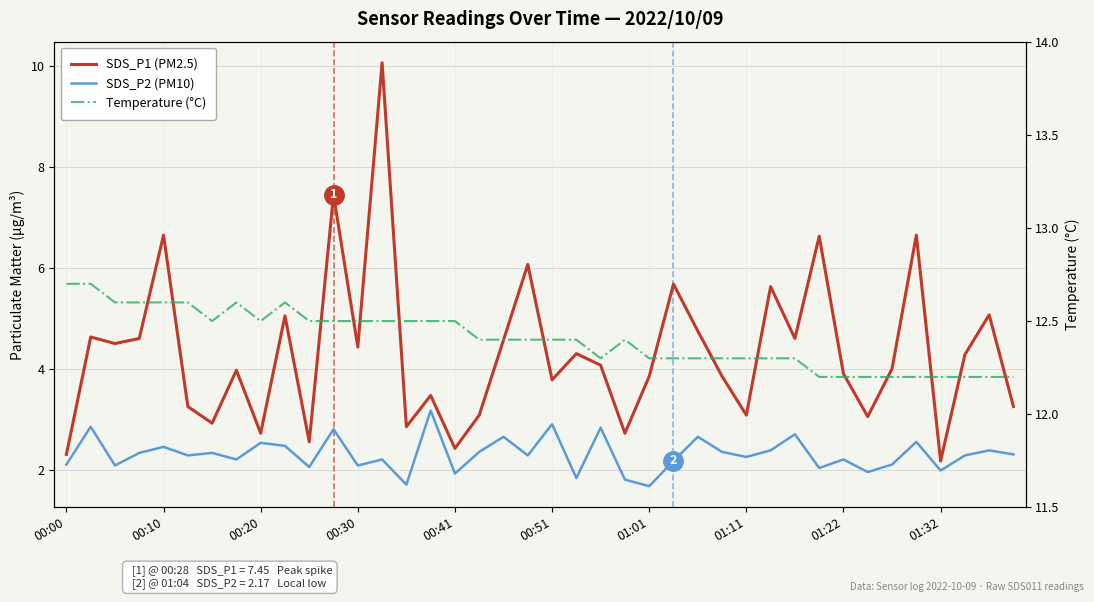

What is the spread (max minus min) of values at 14?

10.8